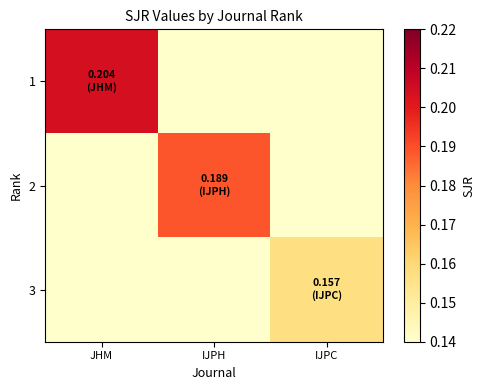

At IJPH, list the series in order from largest to smallest.

2, 1, 3